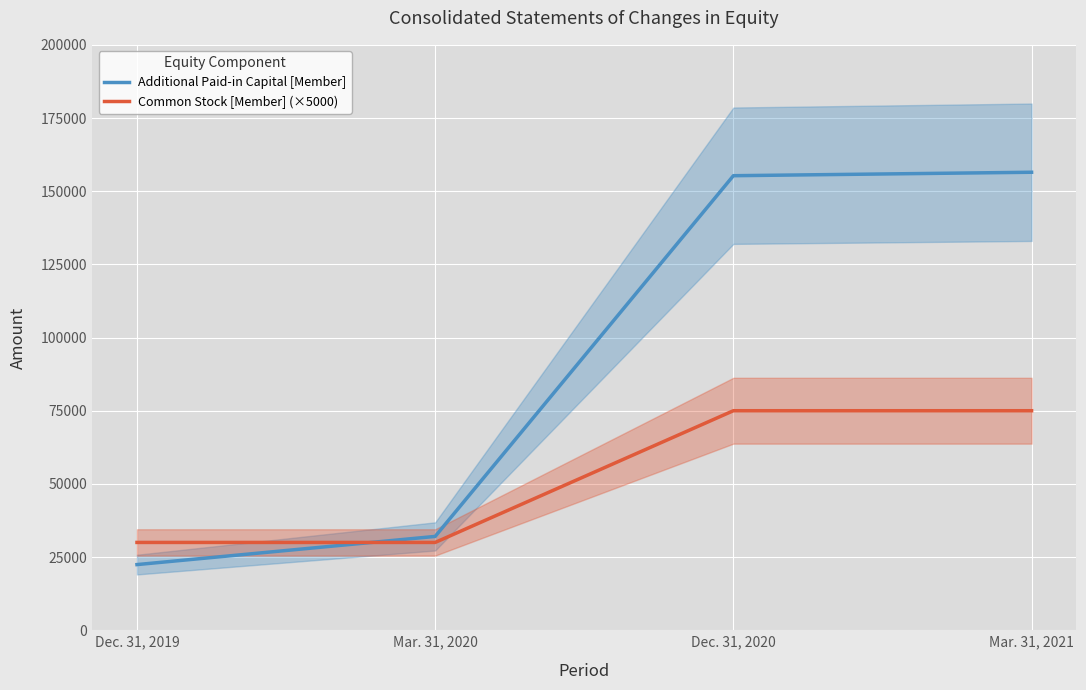

Which label corresponds to the smallest value in the chart?

Dec. 31, 2019